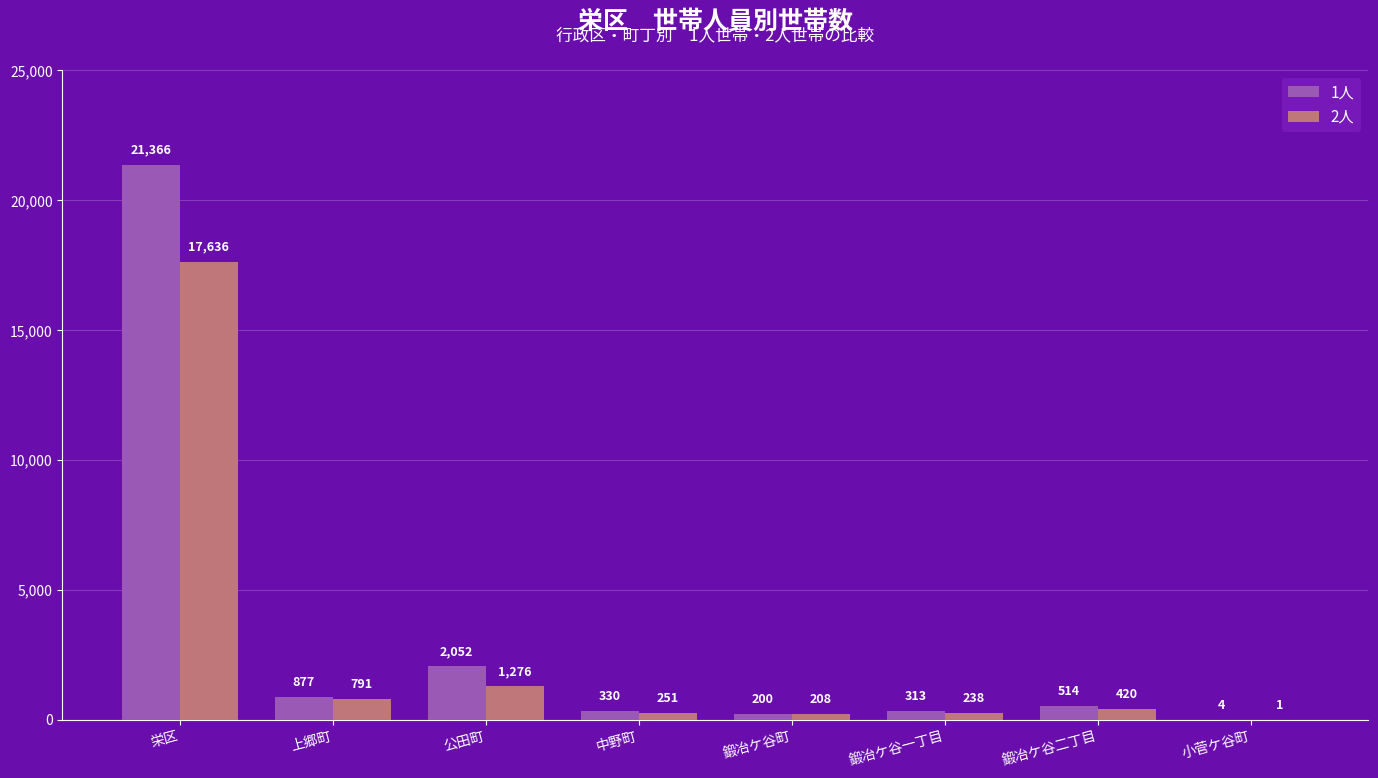

What is the maximum value for 2人?

17636